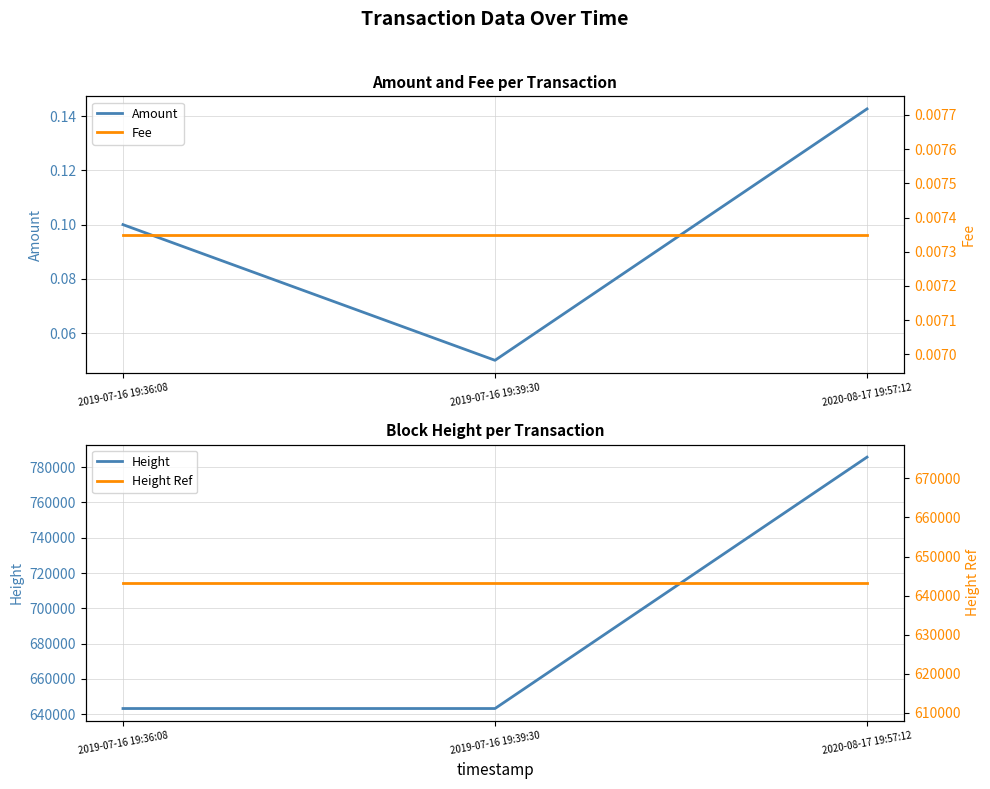

How many data points does each series have?

3